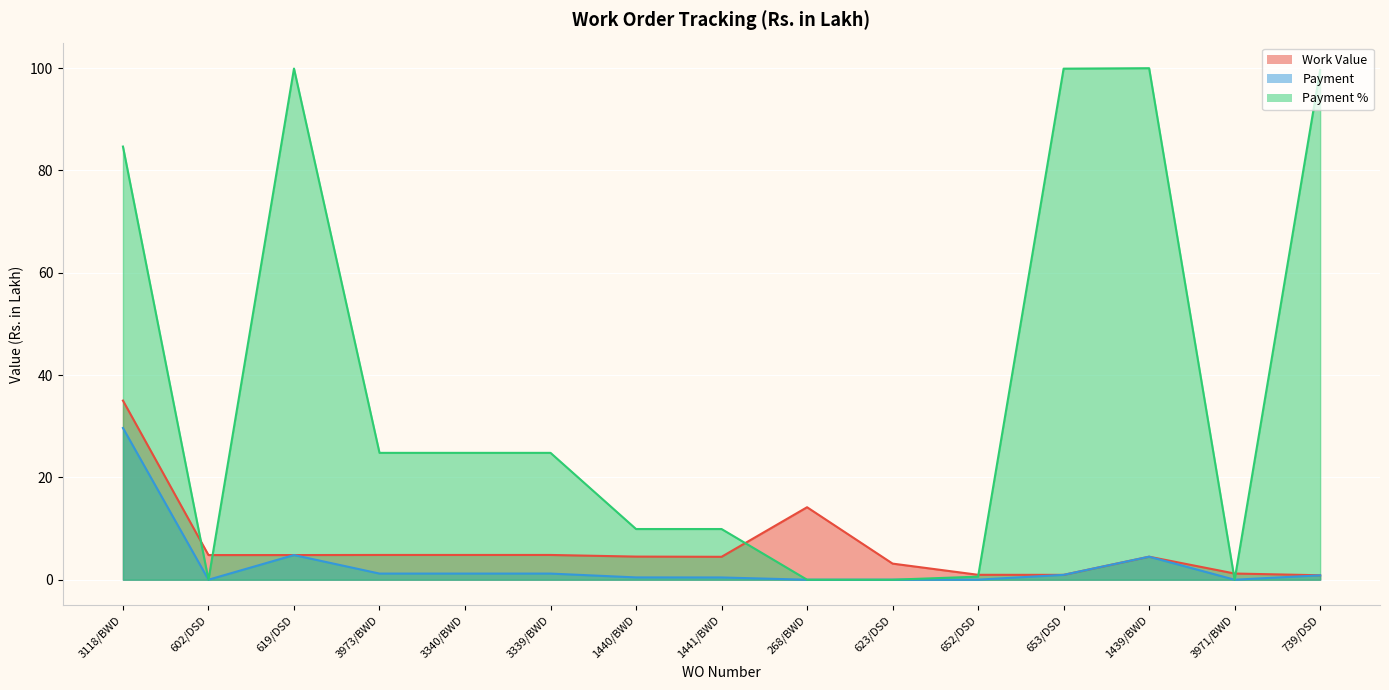

Which series has the largest range (max minus min)?

Payment %